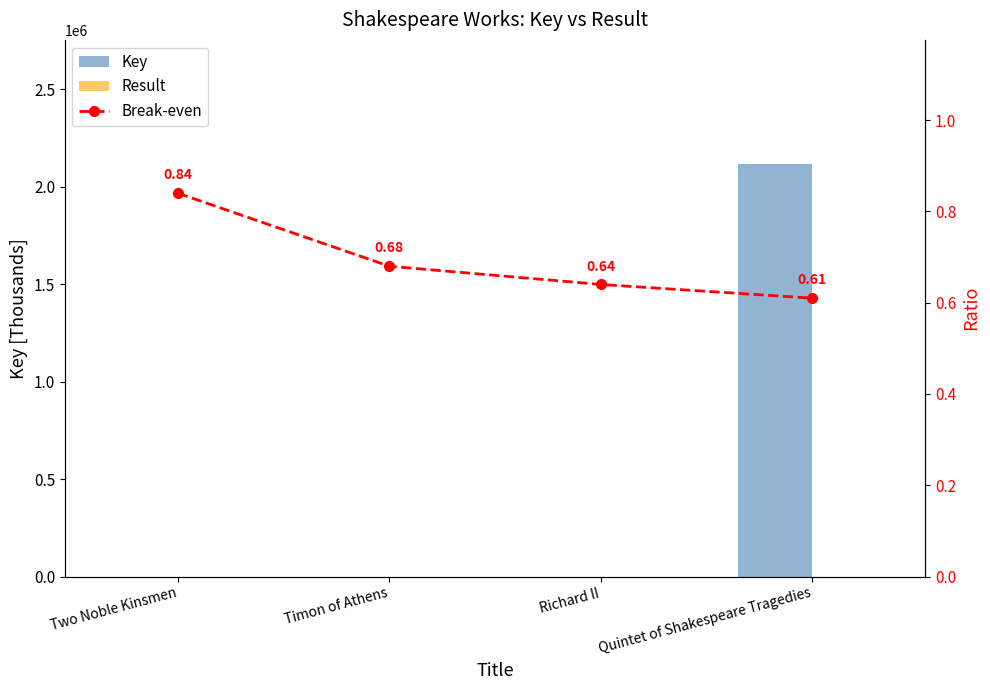

What is the label of the 2nd bar from the right?

Richard II